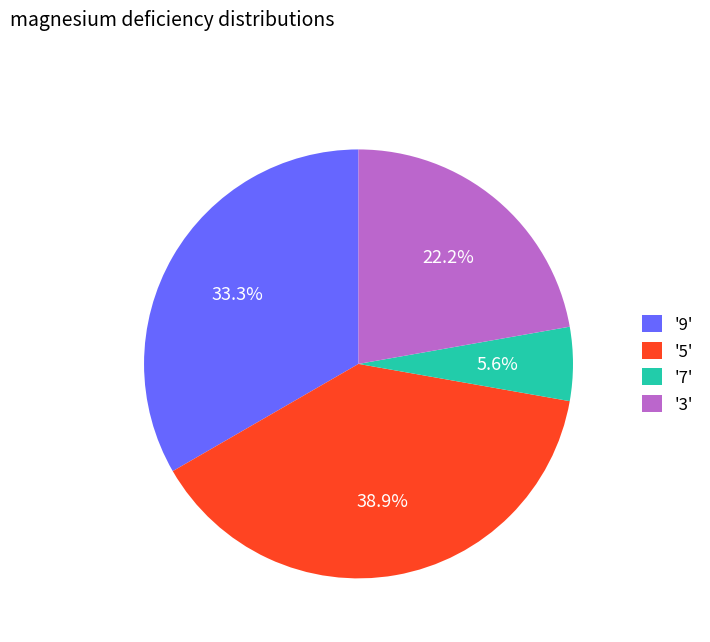

Count the number of slices in the pie.

4